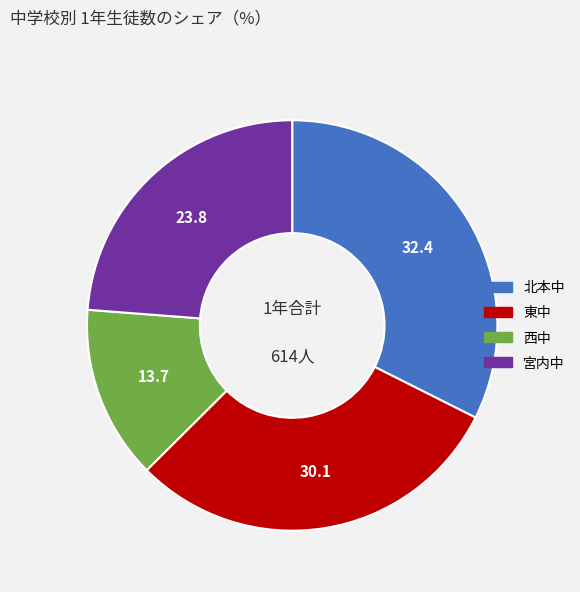

Which slice is the largest?

北本中